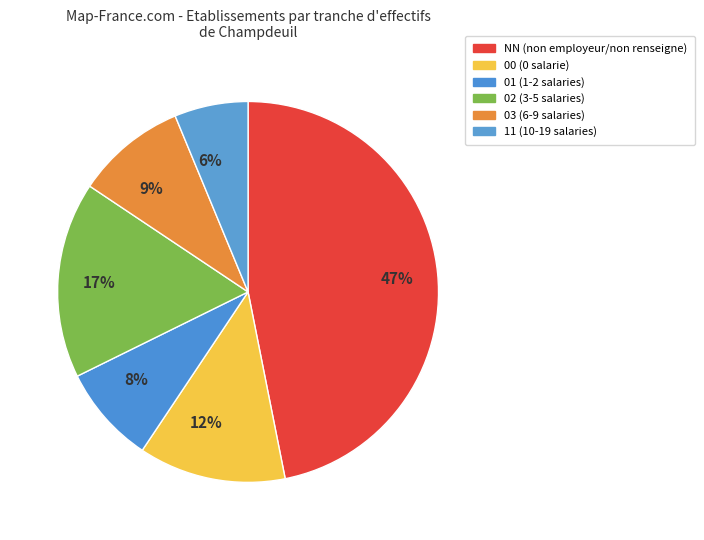

Which has a higher value, 6% or 47%?

47%